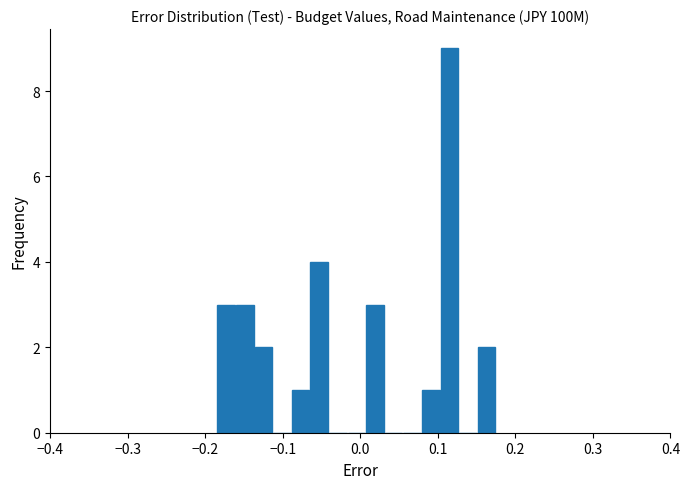

Around what value on the x-axis is the tallest bar? Give the approximate position of its centre, as read against the axis.

0.11